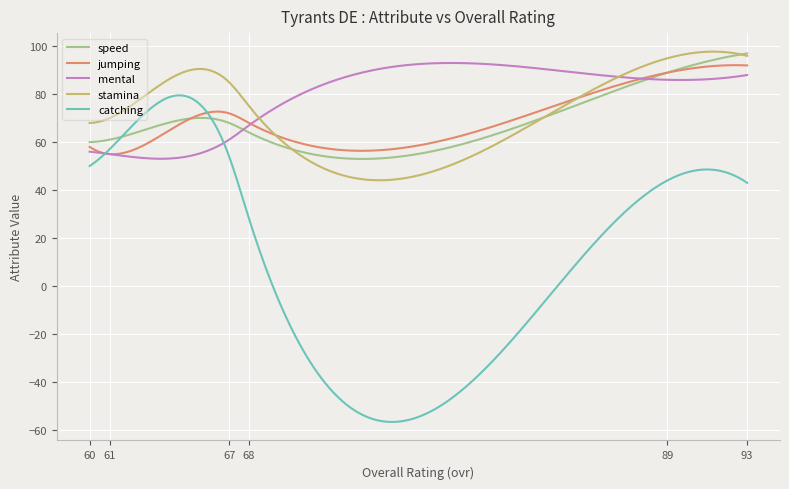

What is the greatest value displayed?

97.8